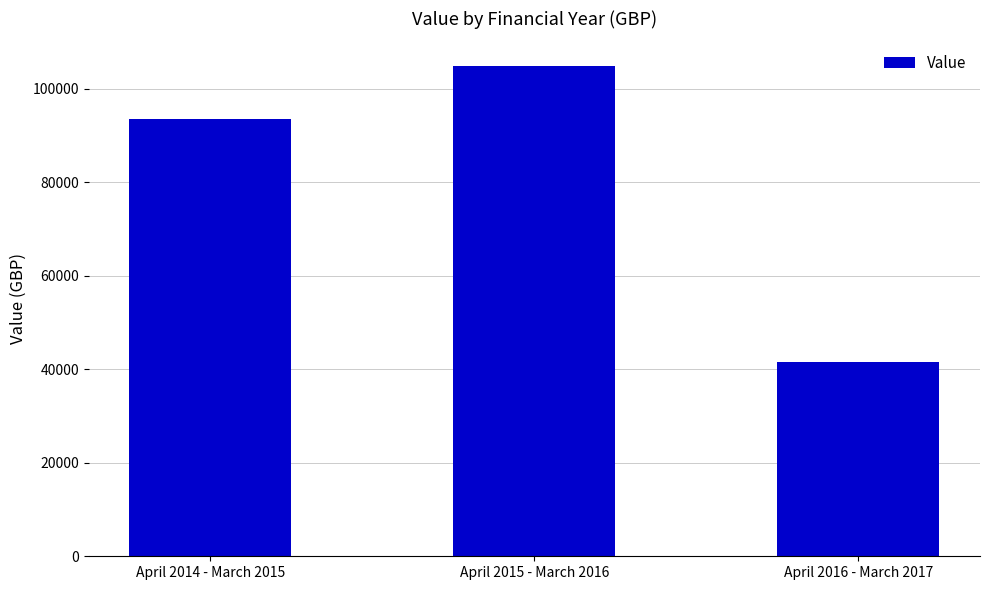

Count the number of data series in this chart.

1